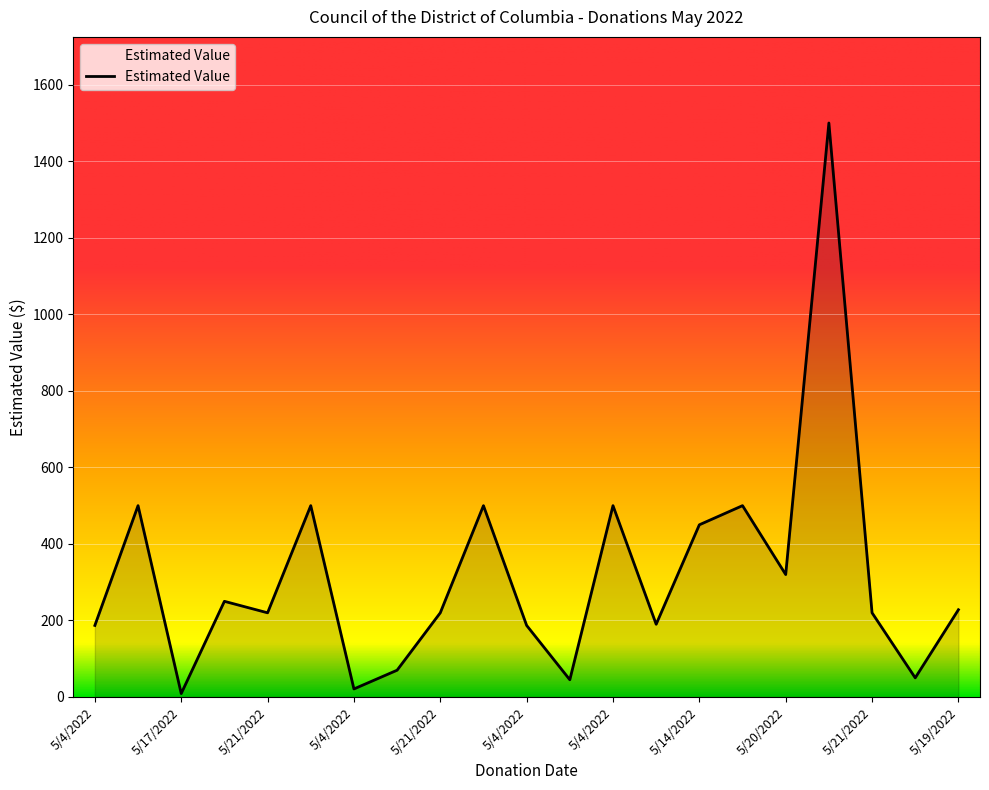

What is the maximum value shown in the chart?

1500